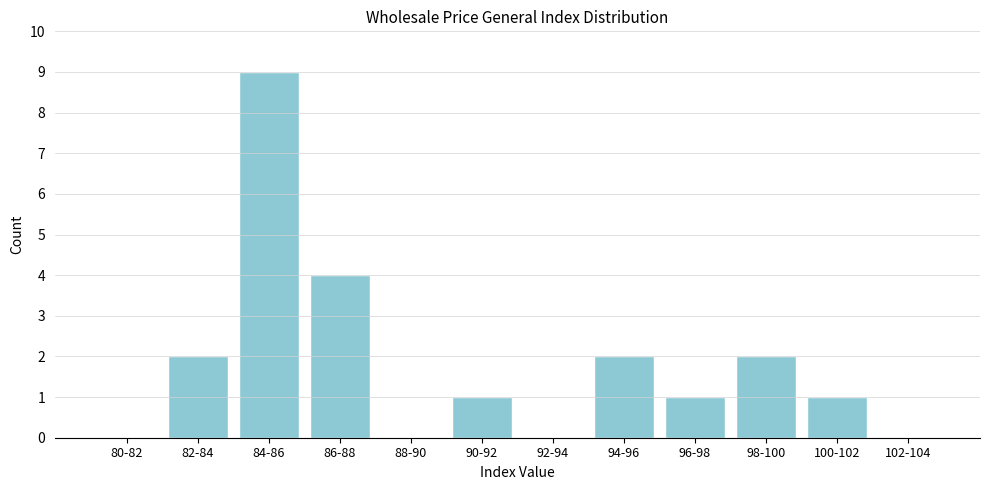

Reading left to right, list all the values displayed in this chart.

80-82=0	82-84=2	84-86=9	86-88=4	88-90=0	90-92=1	92-94=0	94-96=2	96-98=1	98-100=2	100-102=1	102-104=0